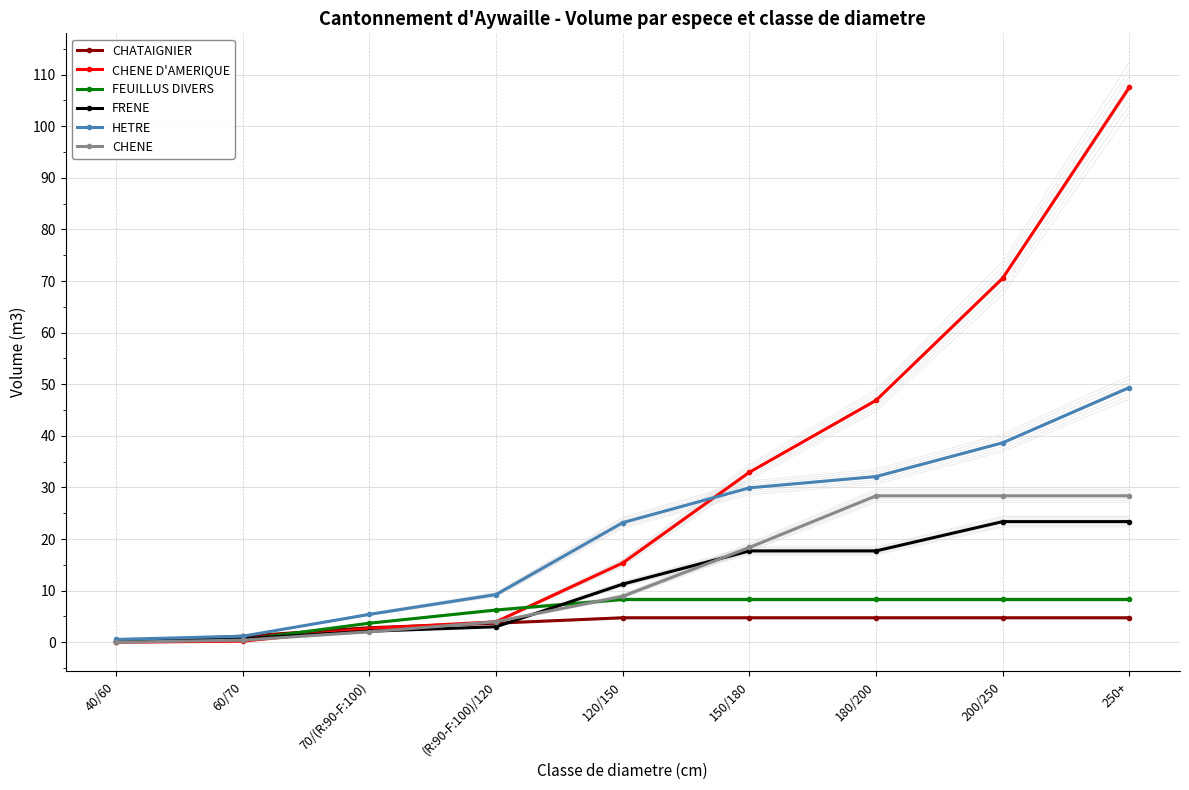

How many data points in HETRE are less than 23?

4